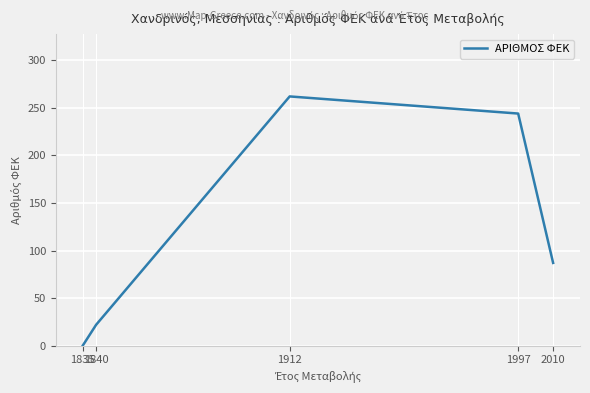

Reading left to right, extract all data points from this chart.

0	22	262	244	87